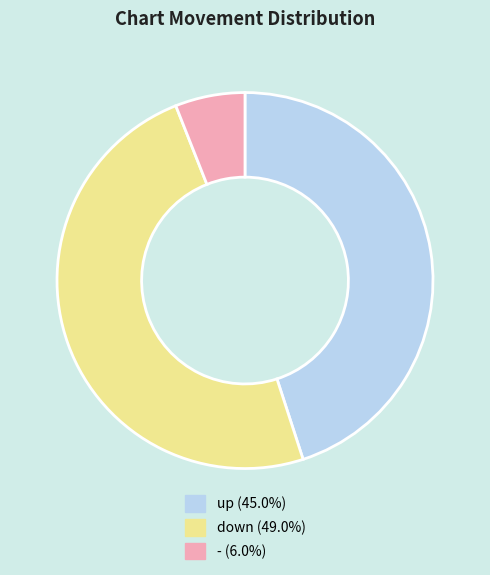

Is it true that up is 45% of the pie?

True